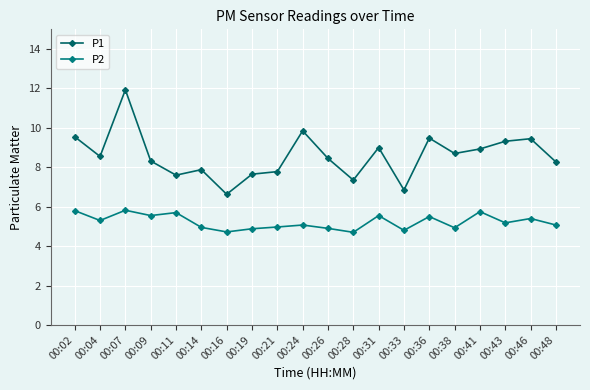

What is the difference between the second highest and second lowest values in the P2 series?

1.1